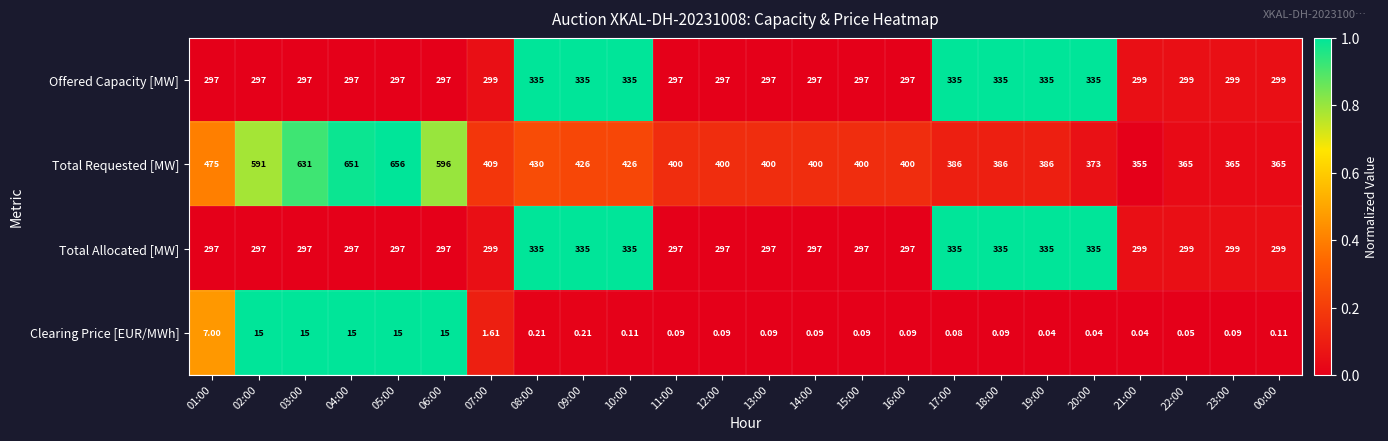

Which series has the largest range (max minus min)?

Total Requested [MW]